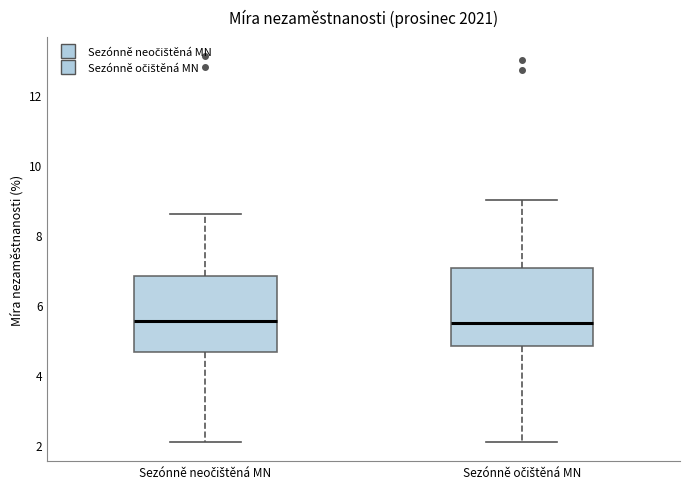

Reading left to right, read every box against the y-axis: the position of its median line, the range the box covers, and the ends of its whiskers. The values are not printed on the chart, so give them approximately, as read against the axis.

Sezónně neočištěná MN: median 5.6, box 4.6 to 6.8, whiskers 2.2 to 8.6
Sezónně očištěná MN: median 5.6, box 4.8 to 7.0, whiskers 2.2 to 9.0